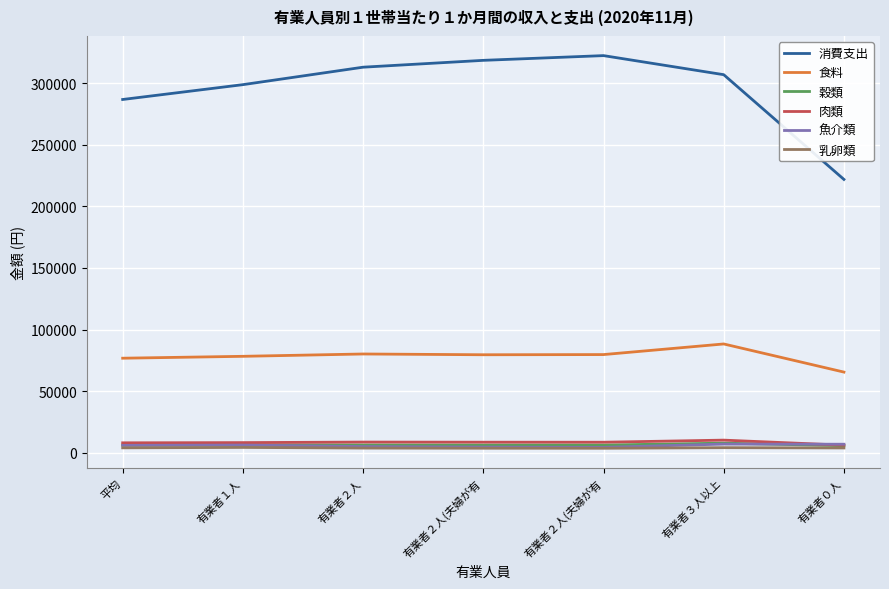

Does the chart display data point markers on the line(s)?

No